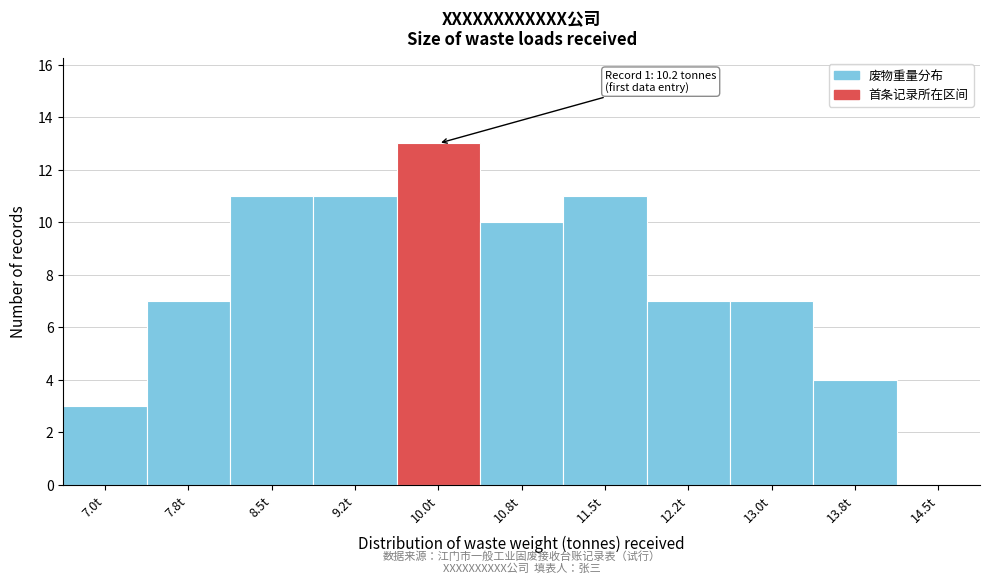

Reading left to right, extract all data points from this chart.

7.0t=3	7.8t=7	8.5t=11	9.2t=11	10.0t=13	10.8t=10	11.5t=11	12.2t=7	13.0t=7	13.8t=4	14.5t=0